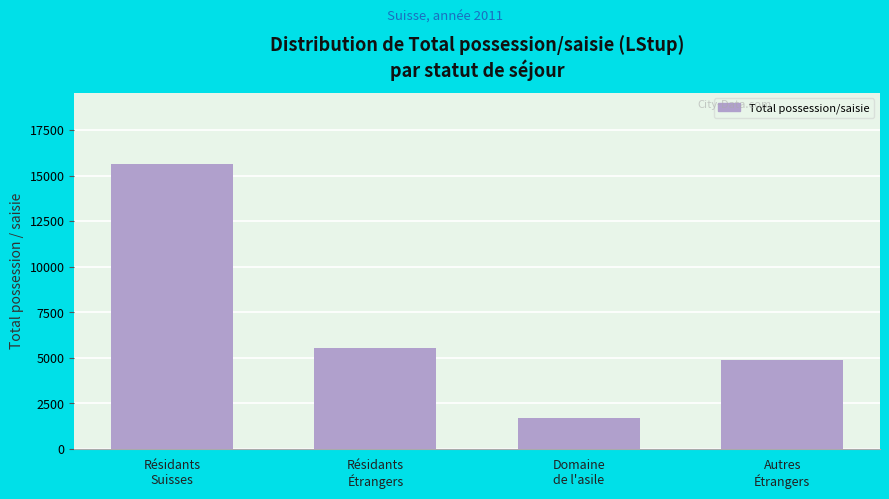

Reading right to left, what are all the values shown in this chart?

4881	1701	5543	15634